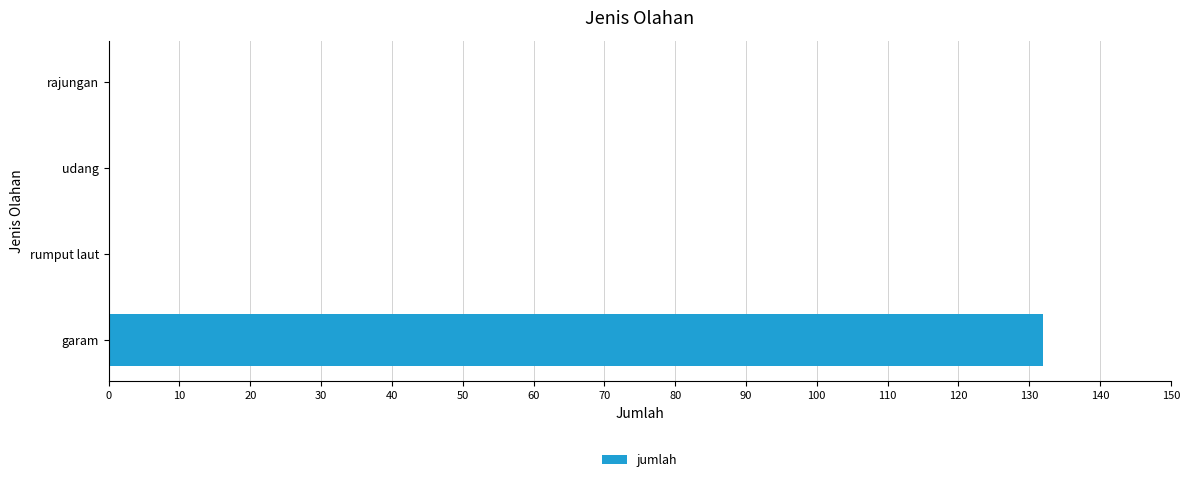

What is the sum of the values at garam and udang?

132